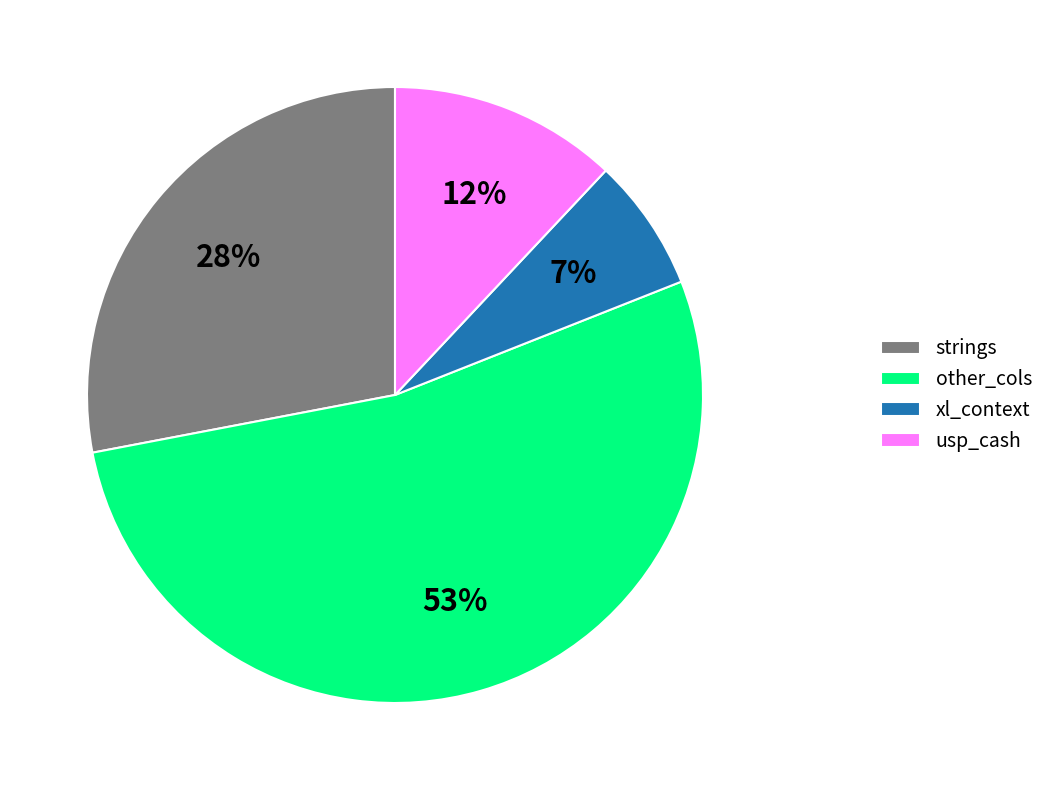

Is the sum of xl_context and strings greater than half?

No